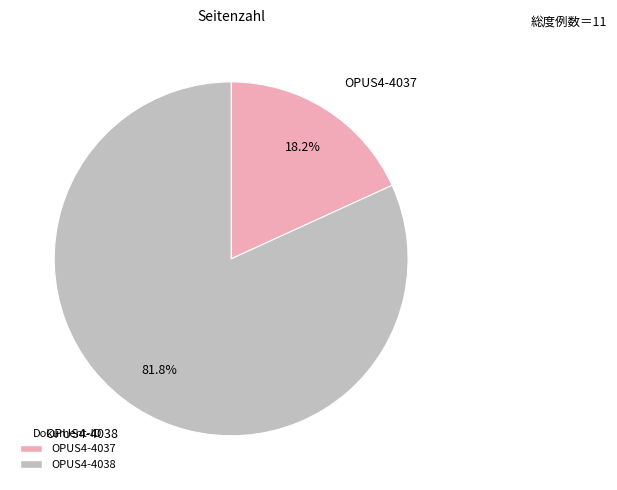

To the nearest percent, what percentage of the pie is OPUS4-4037?

18%